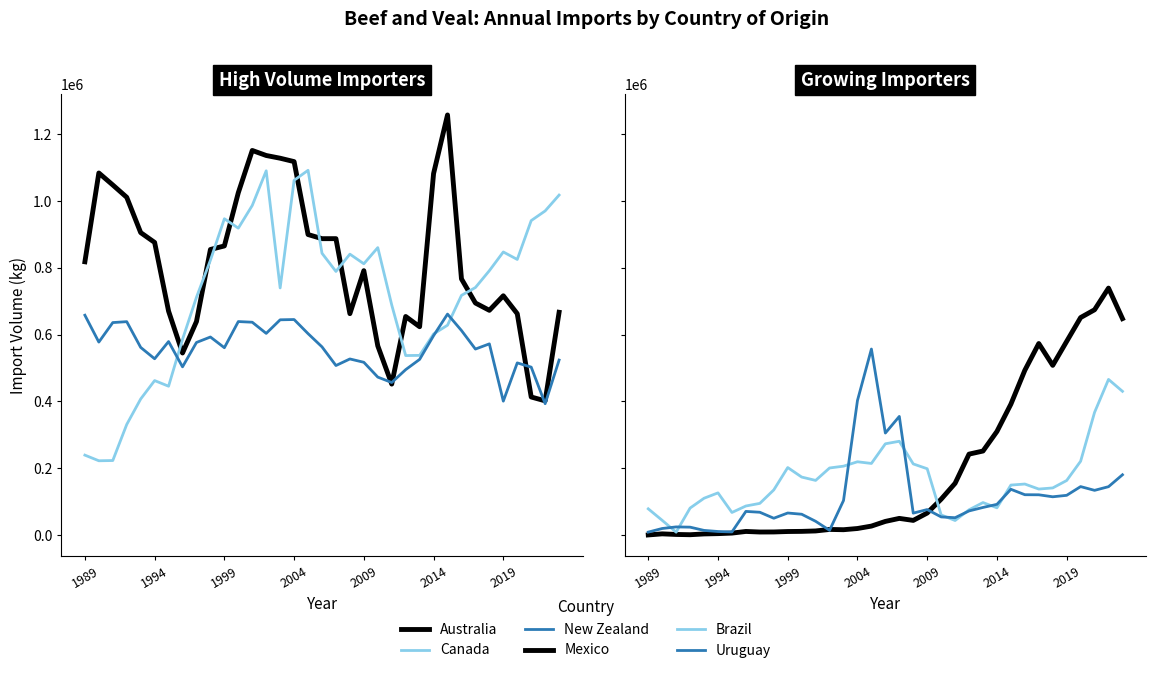

What are all the series names shown in the legend?

Australia, Canada, New Zealand, Mexico, Brazil, Uruguay